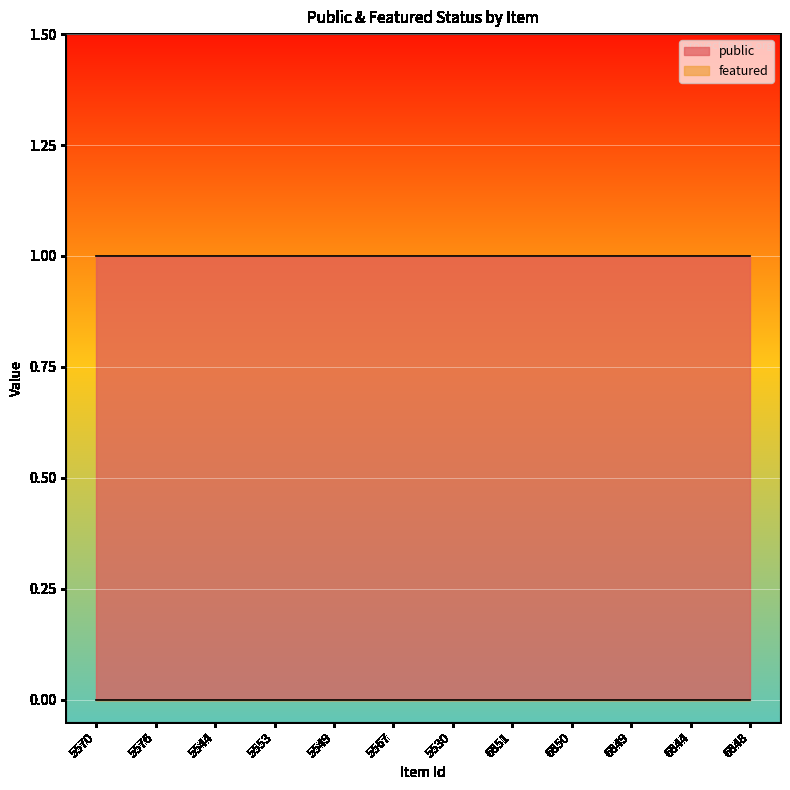

What is the approximate value of public at 6850?

1